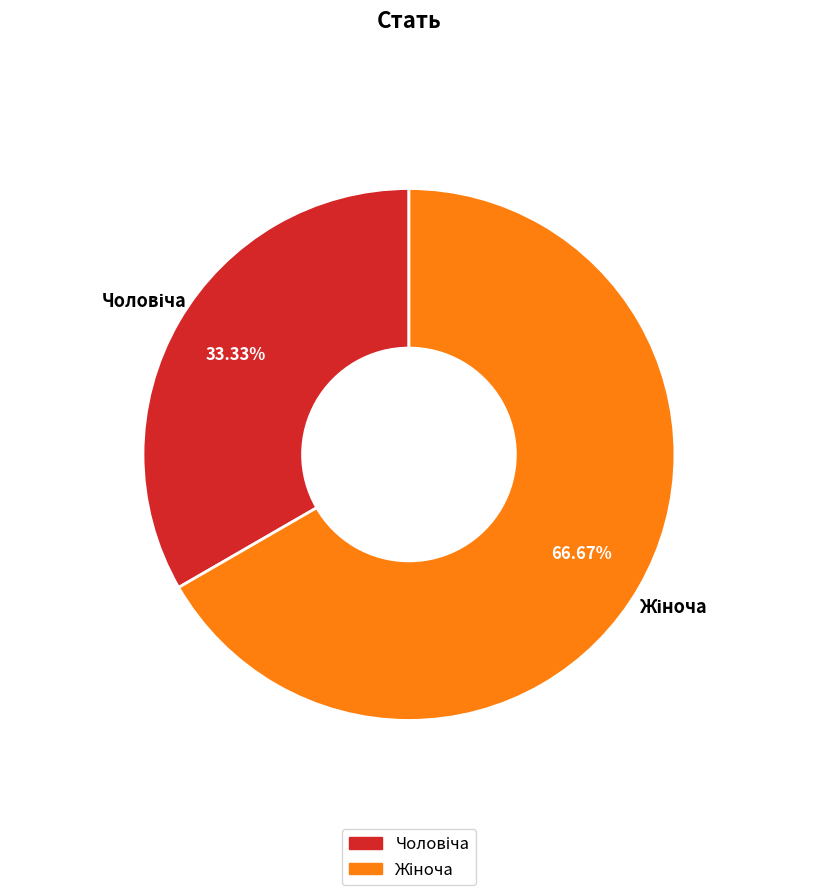

Is it true that Жіноча is 52% of the pie?

False